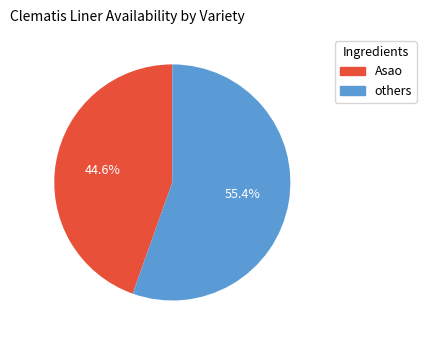

Is there any slice that represents more than half of the pie?

Yes